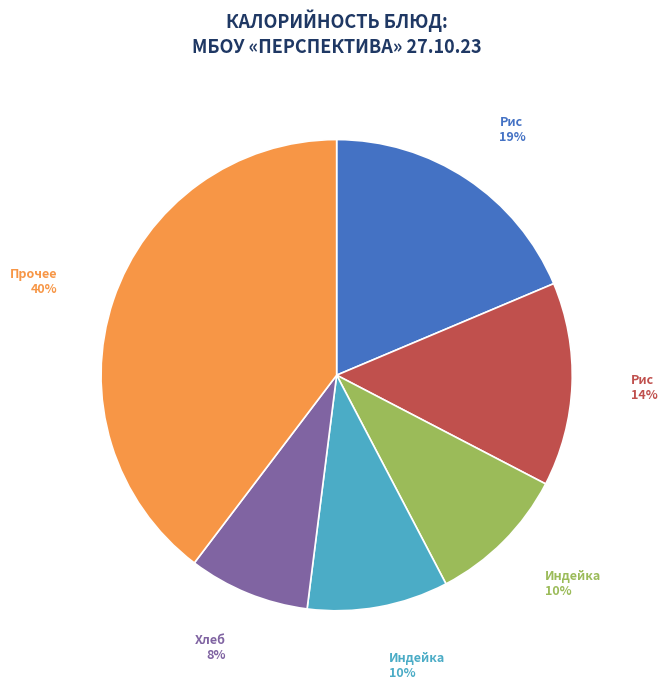

Count the number of slices in the pie.

6